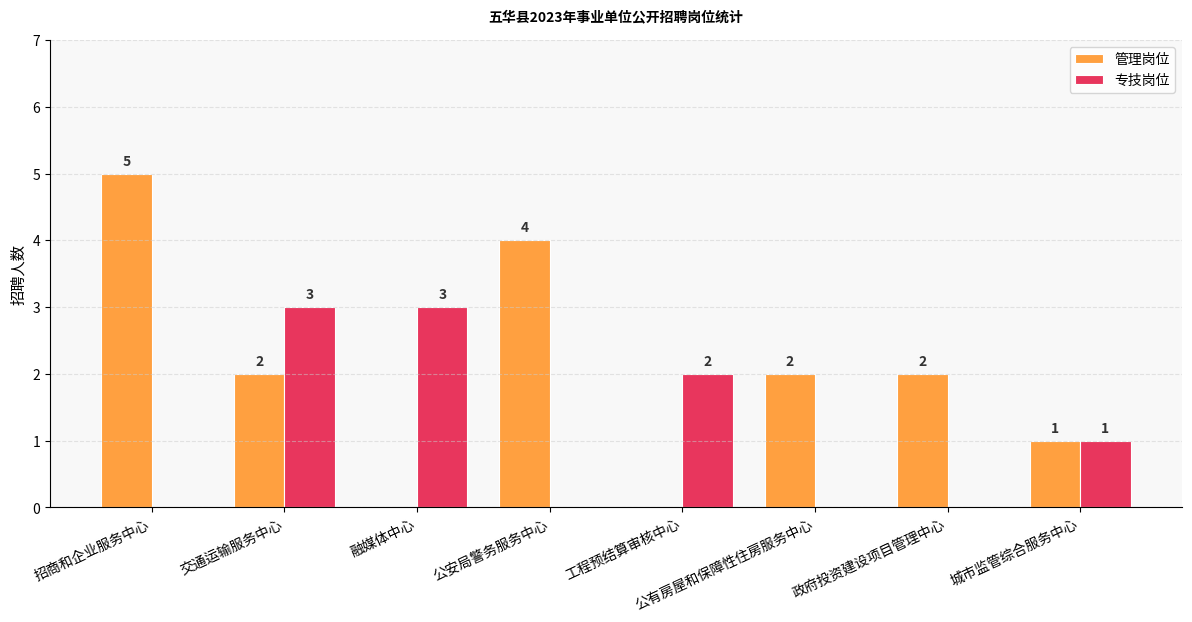

What is the total value across all series at 工程预结算审核中心?

2